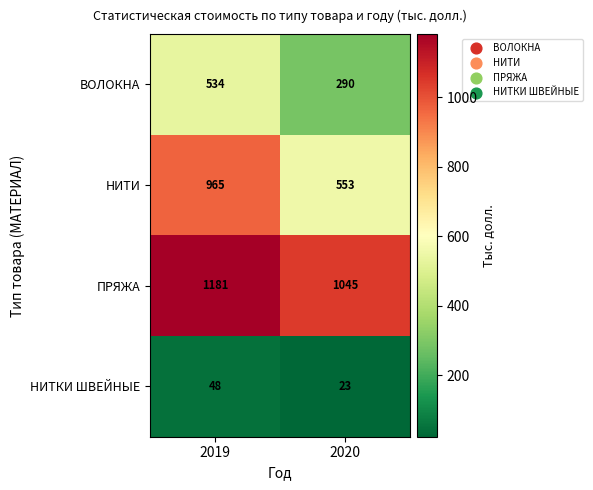

Rank the series by their maximum value, from lowest to highest.

НИТКИ ШВЕЙНЫЕ, ВОЛОКНА, НИТИ, ПРЯЖА